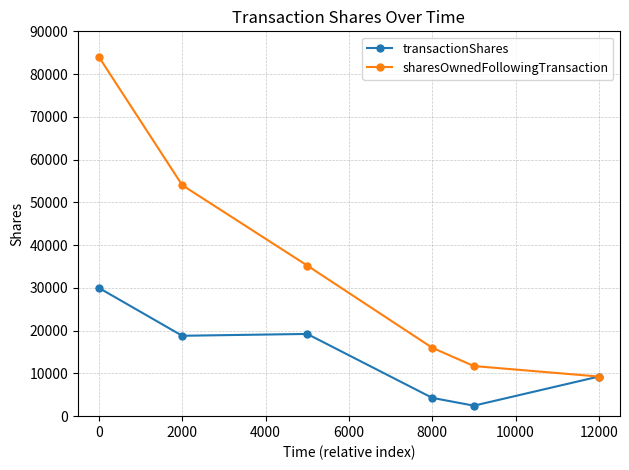

Rank the series by their average value, from highest to lowest.

sharesOwnedFollowingTransaction, transactionShares